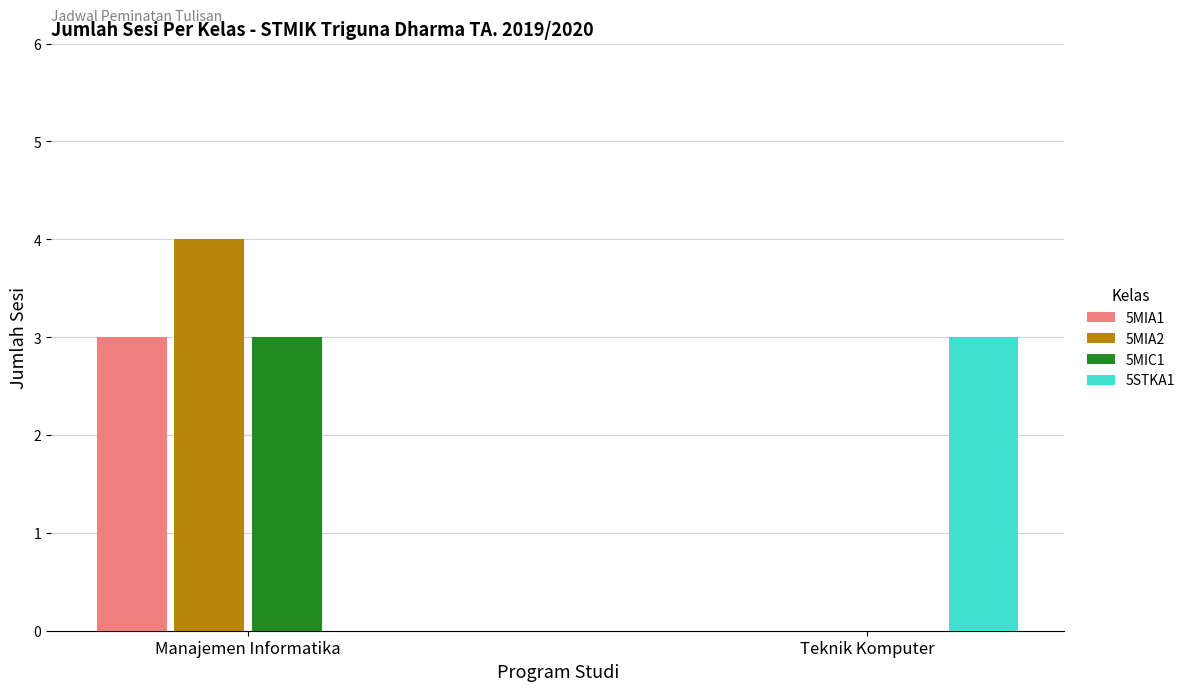

Which series has the largest range (max minus min)?

5MIA2